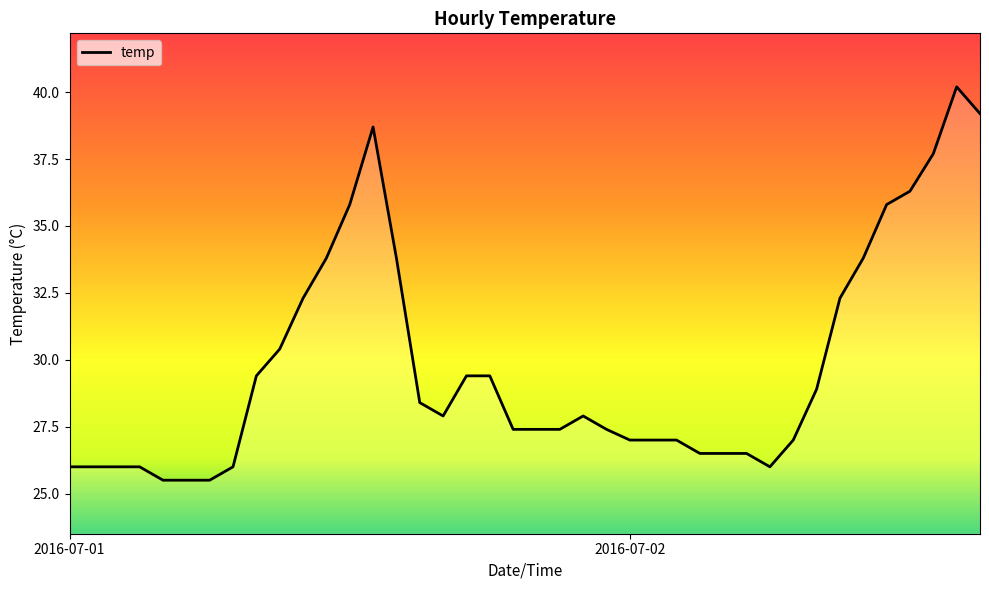

How many lines are shown in the chart?

1